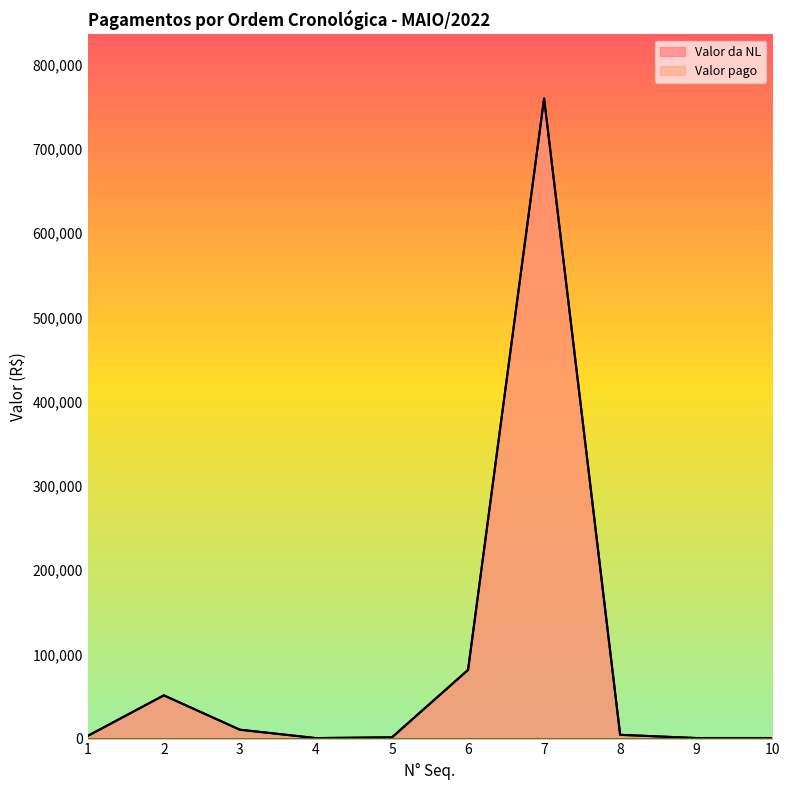

How many values in the Valor pago series exceed 4446?

5